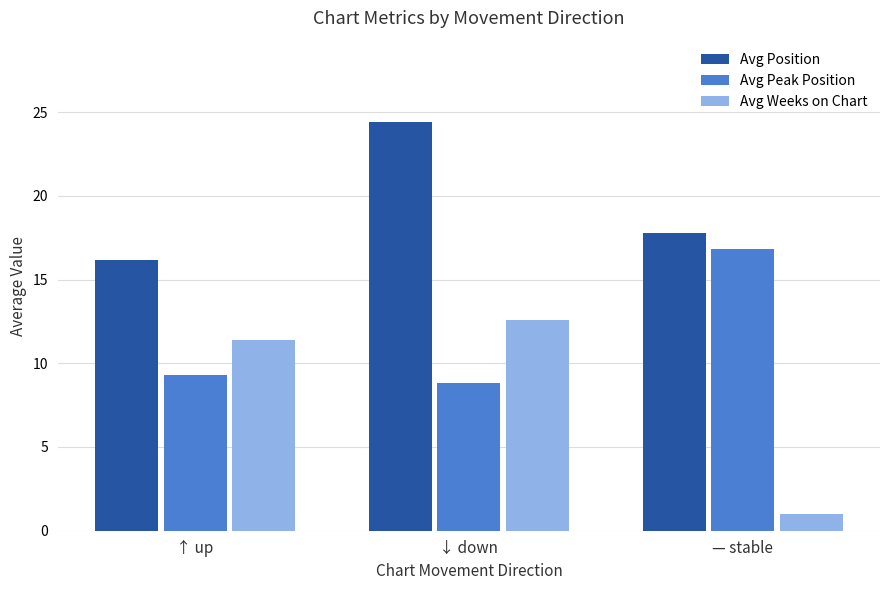

Between ↑ up and — stable, which series saw the biggest shift?

Avg Weeks on Chart